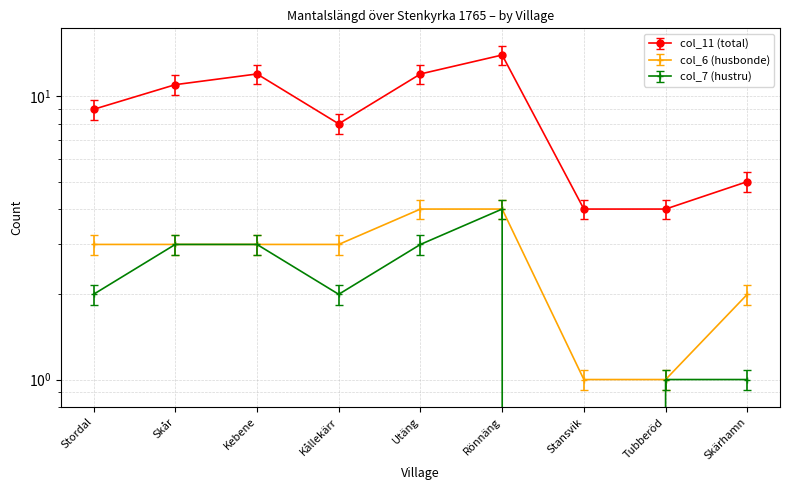

Where does the col_6 (husbonde) series first go above 3?

Utäng